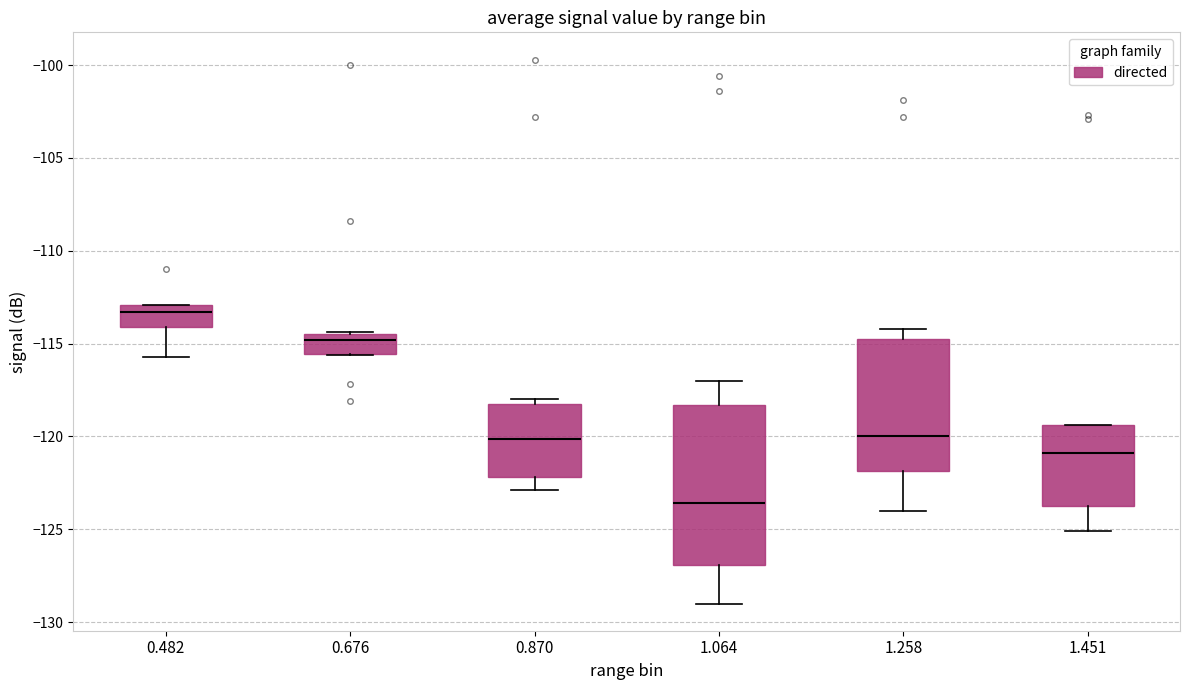

Reading left to right, transcribe this box plot: for each box, give where its median line is, the range the box spans, and where its two whiskers end, as read against the y-axis. The values are not printed on the chart, so give them approximately, as read against the axis.

0.482: median -113.5, box -114.0 to -113.0, whiskers -115.5 to -113.0
0.676: median -115.0, box -115.5 to -114.5, whiskers -115.5 to -114.5
0.870: median -120.0, box -122.0 to -118.5, whiskers -123.0 to -118.0
1.064: median -123.5, box -127.0 to -118.5, whiskers -129.0 to -117.0
1.258: median -120.0, box -122.0 to -115.0, whiskers -124.0 to -114.0
1.451: median -121.0, box -123.5 to -119.5, whiskers -125.0 to -119.5